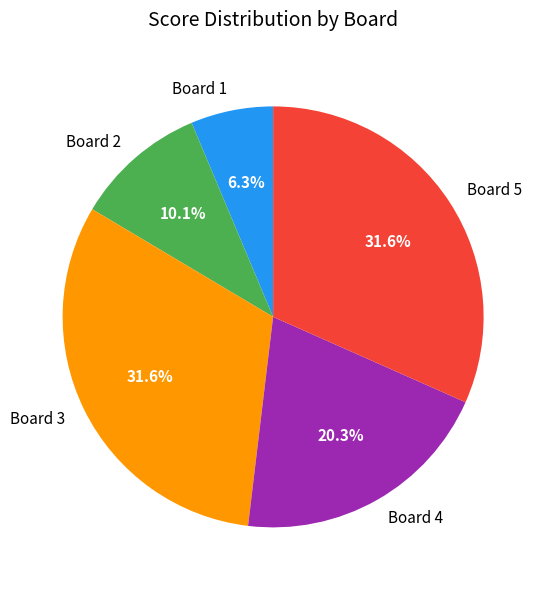

Count the number of slices in the pie.

5